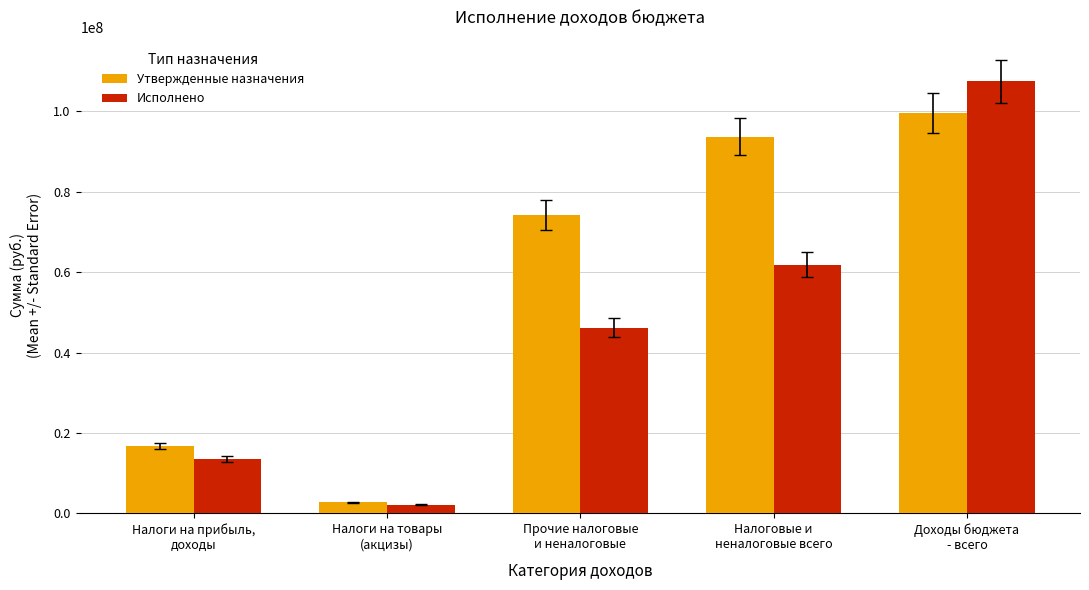

What position from the left is Прочие налоговые
и неналоговые?

3